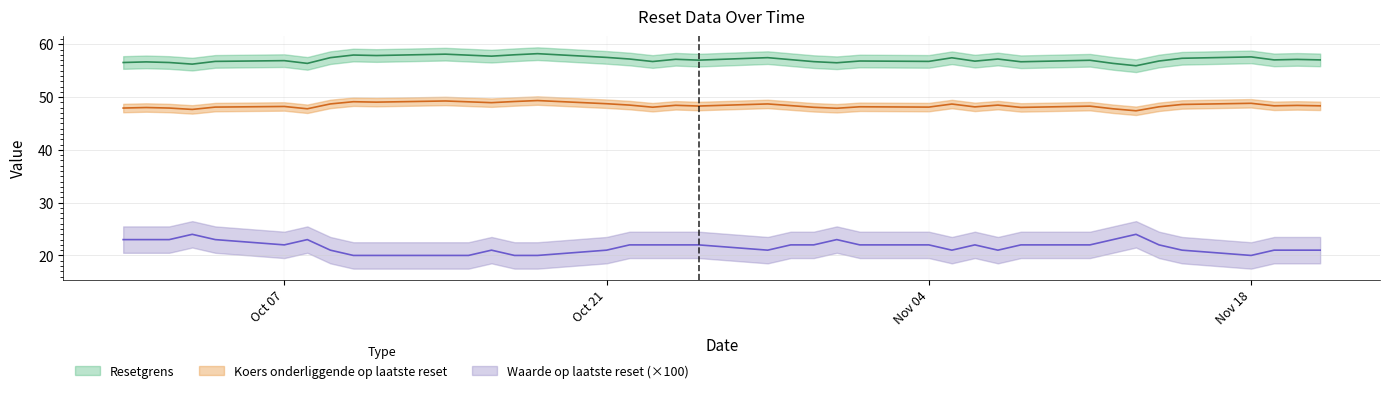

What is the difference between the second highest and second lowest values in the Resetgrens series?

1.9